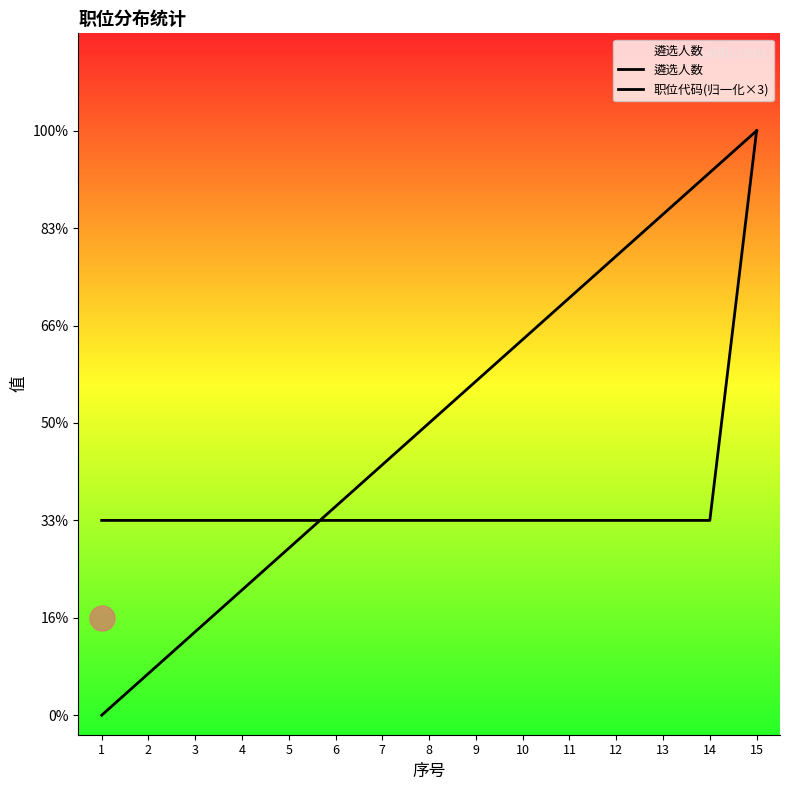

Rank the categories by 遴选人数 value from highest to lowest.

15, 1, 2, 3, 4, 5, 6, 7, 8, 9, 10, 11, 12, 13, 14